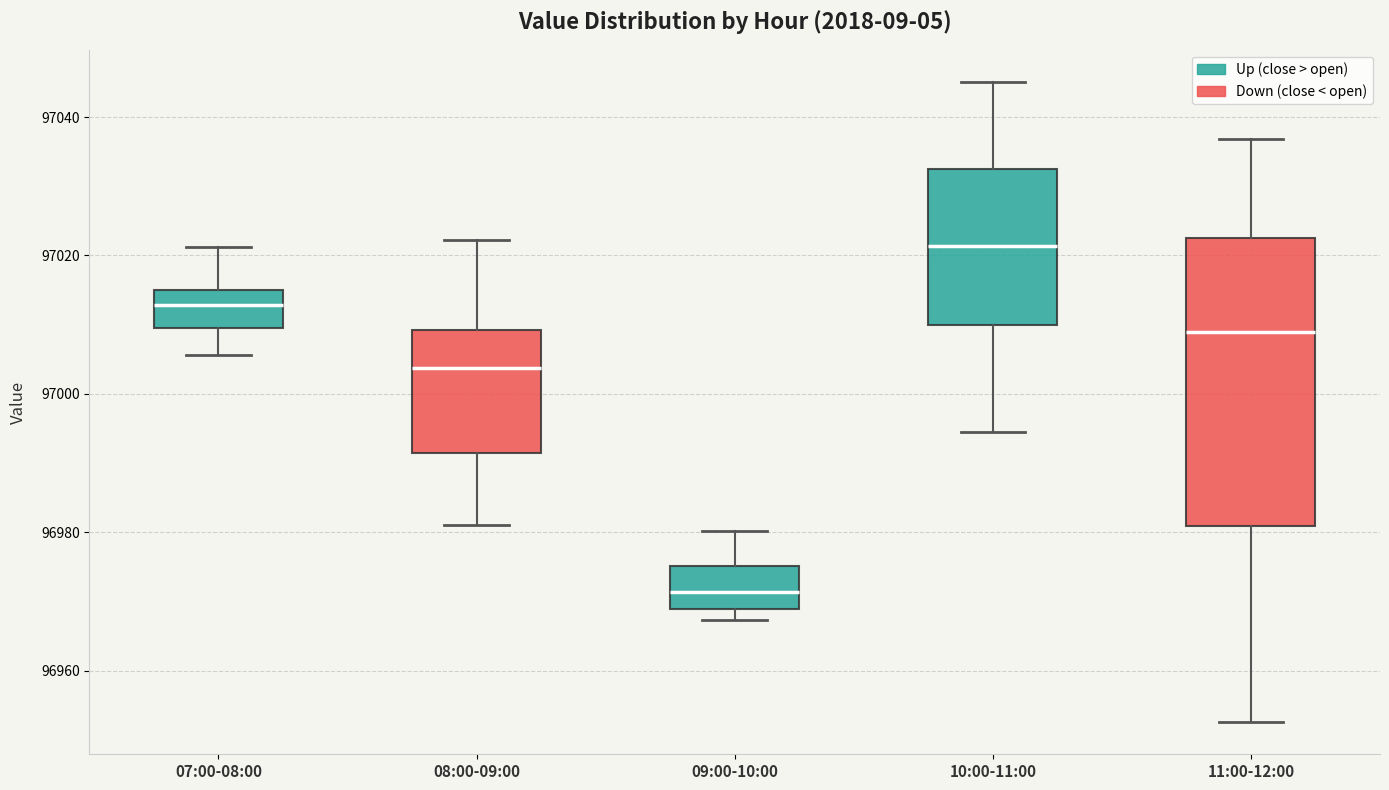

Where does the upper whisker of the box for 09:00-10:00 end on the y-axis? The values are not printed on the chart, so give them approximately, as read against the axis.

96980